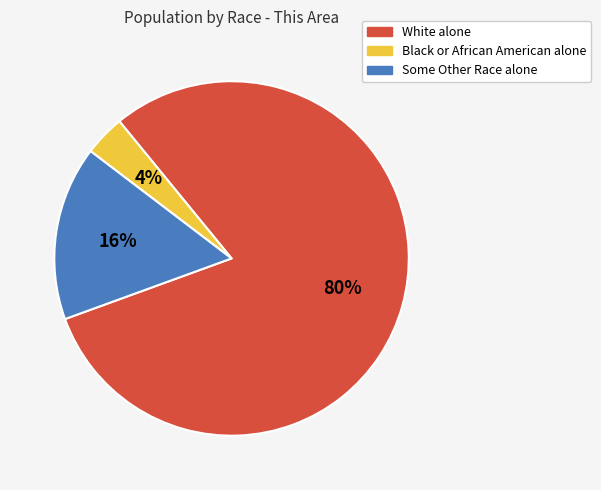

Rank the categories by value from lowest to highest.

Black or African American alone, Some Other Race alone, White alone